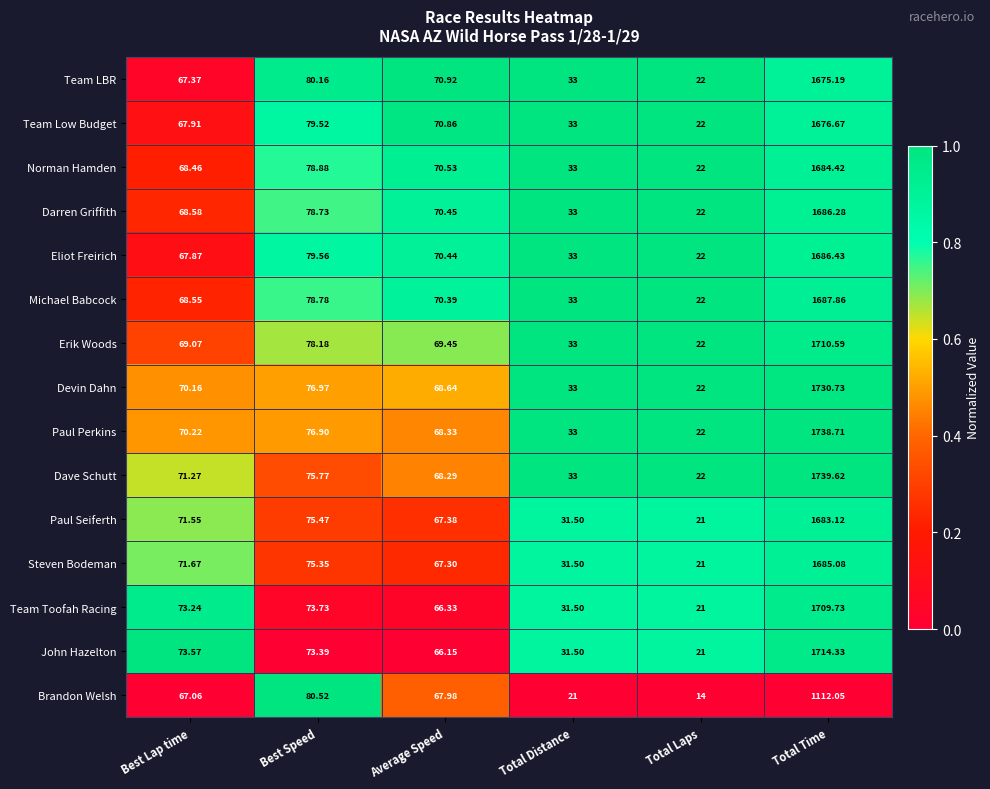

Which series has the largest total across all categories?

Dave Schutt